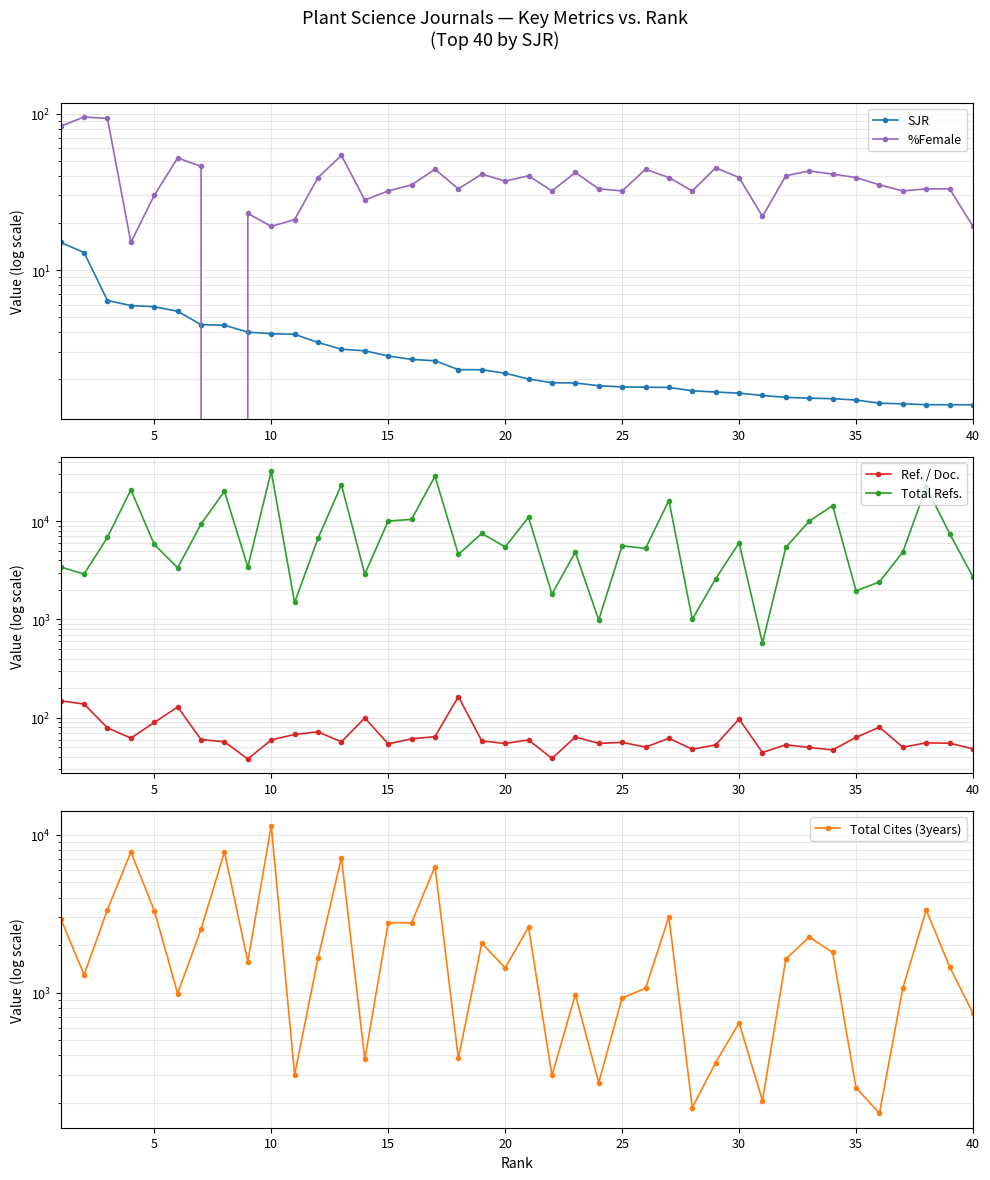

List the series in order of their peak value, highest first.

Total Refs., Total Cites (3years), Ref. / Doc., %Female, SJR